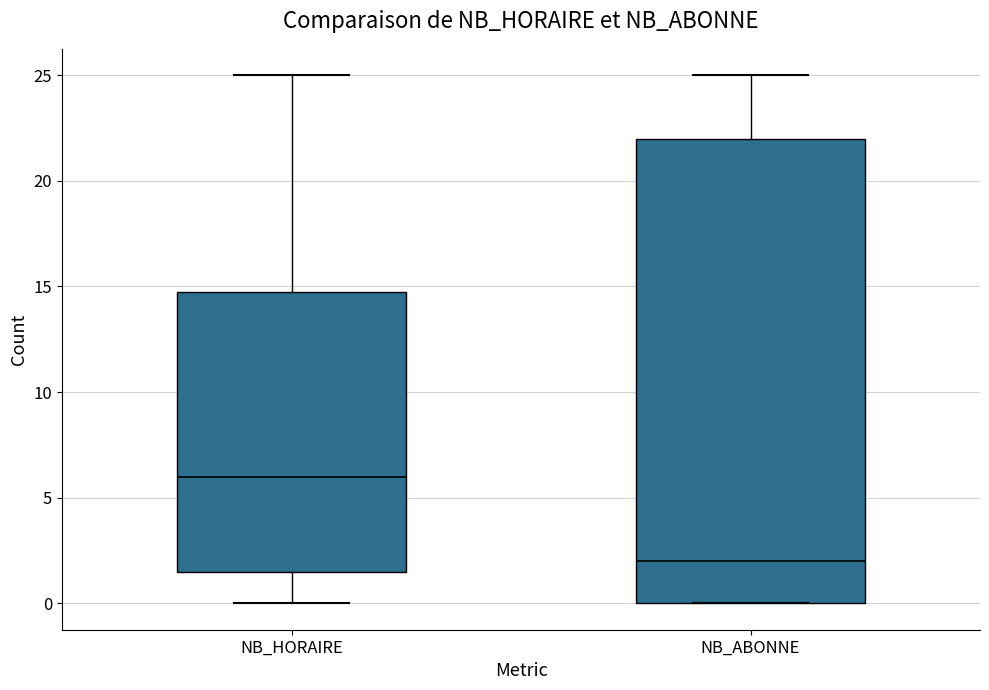

Where does the lower whisker of the box for NB_HORAIRE end on the y-axis? The values are not printed on the chart, so give them approximately, as read against the axis.

0.0